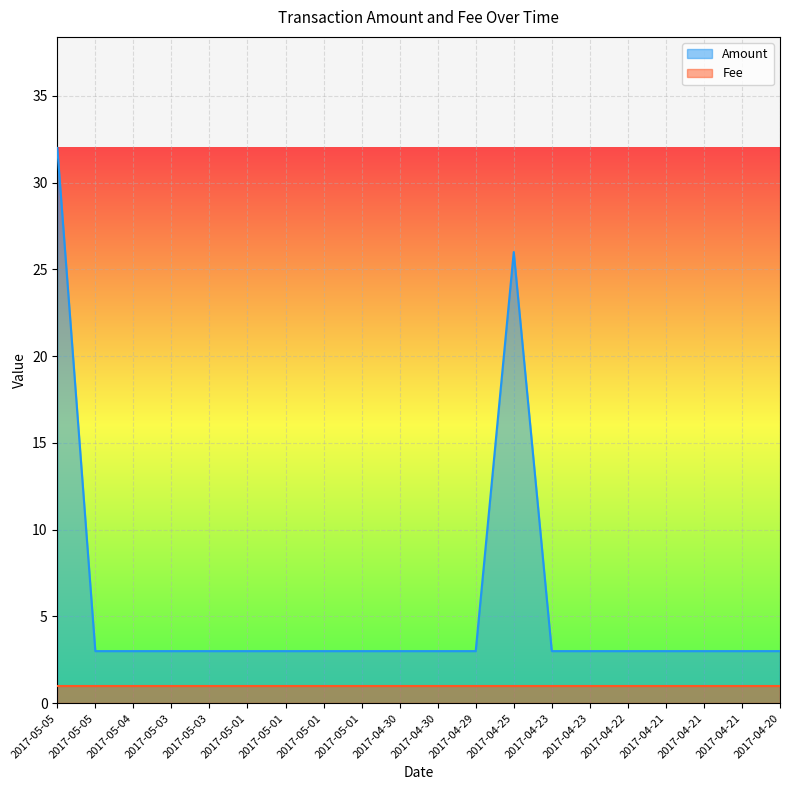

Reading left to right, list all the values displayed in this chart.

32	3	3	3	3	3	3	3	3	3	3	3	26	3	3	3	3	3	3	3